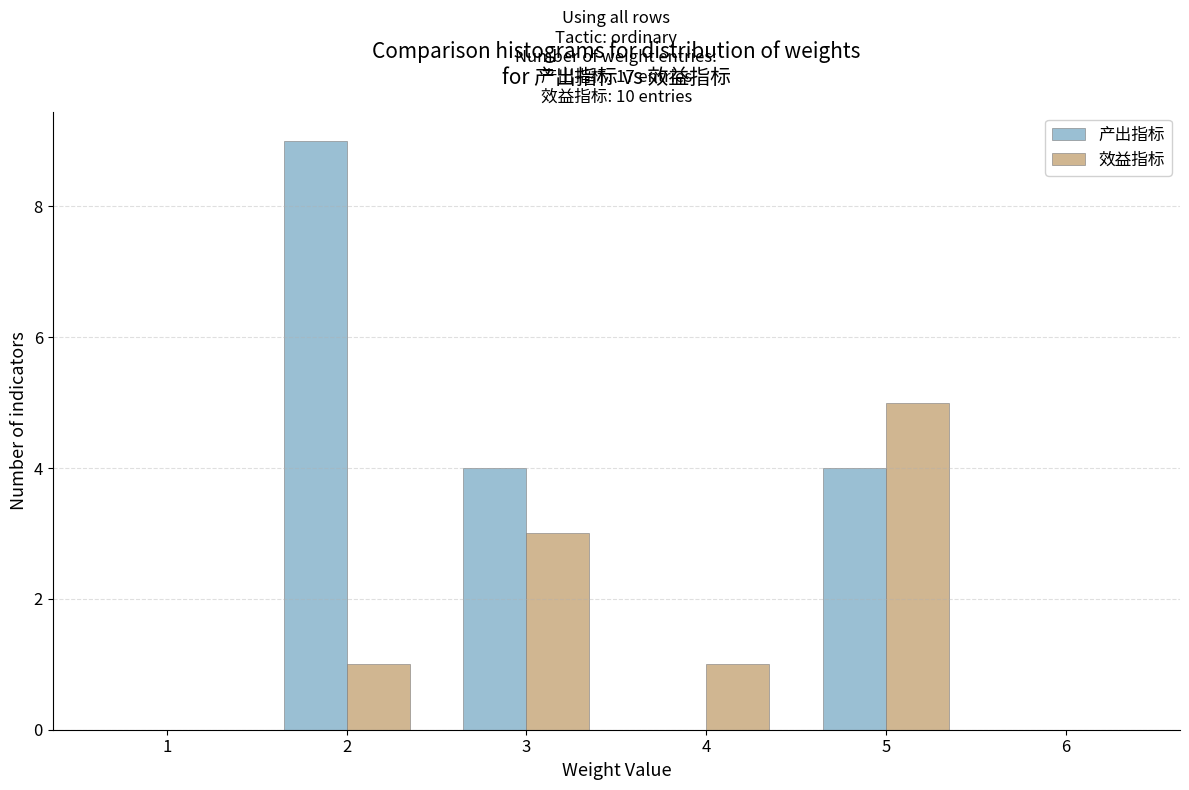

Reading left to right, list all the values displayed in this chart.

产出指标: 1=0	2=9	3=4	4=0	5=4	6=0
效益指标: 1=0	2=1	3=3	4=1	5=5	6=0